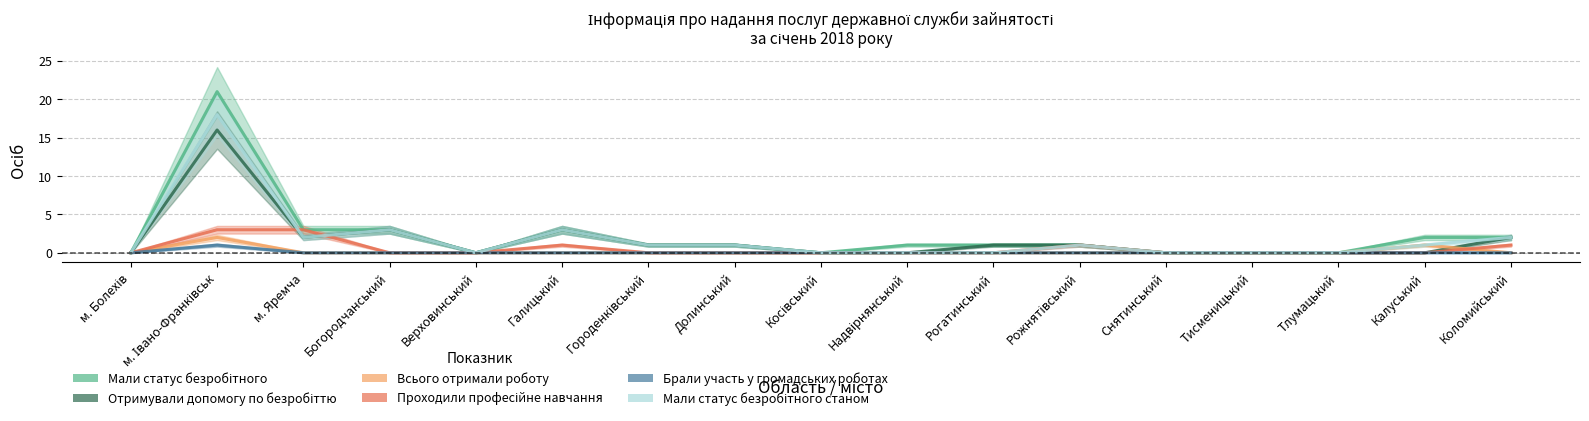

What is the label of the 3rd point from the left?

м. Яремча